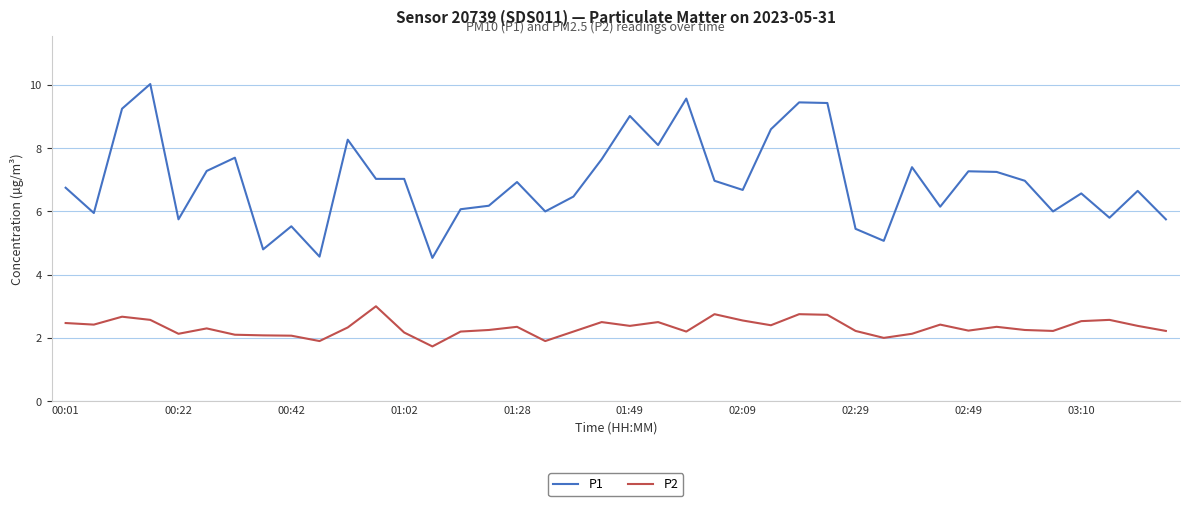

What is the difference between the maximum and minimum values in the P2 series?

1.3